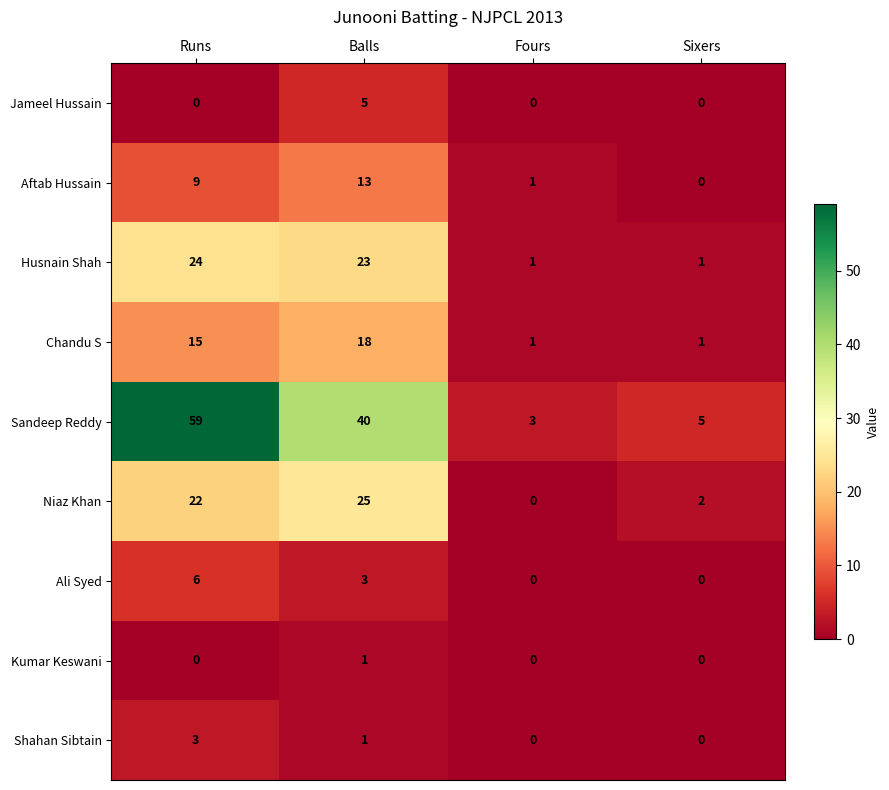

Where is Shahan Sibtain nearest to the value 1?

Balls